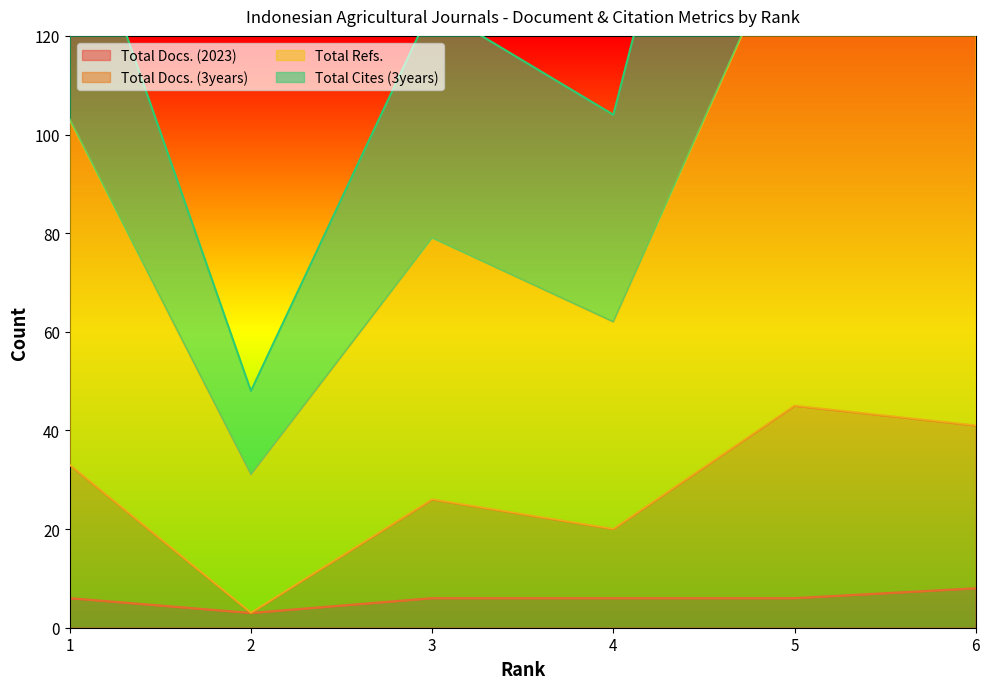

Between 2 and 6, which series saw the biggest shift?

Total Cites (3years)